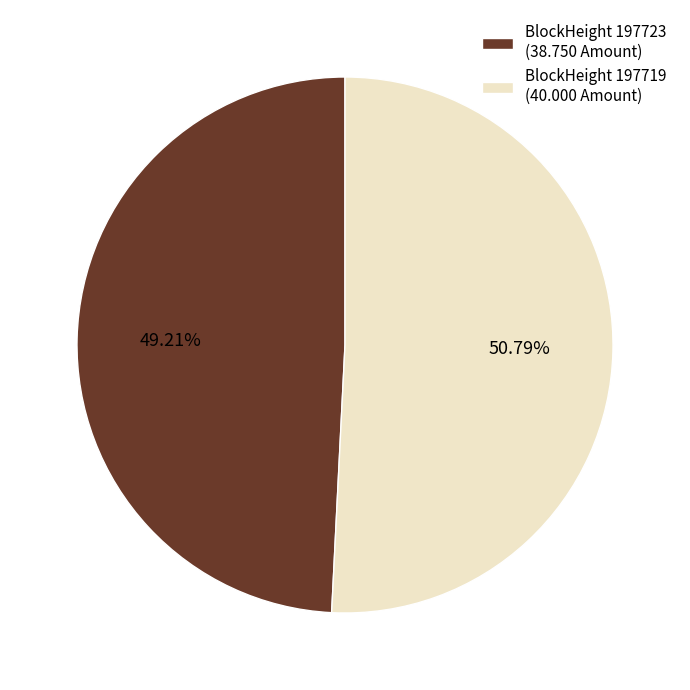

Count the number of slices in the pie.

2